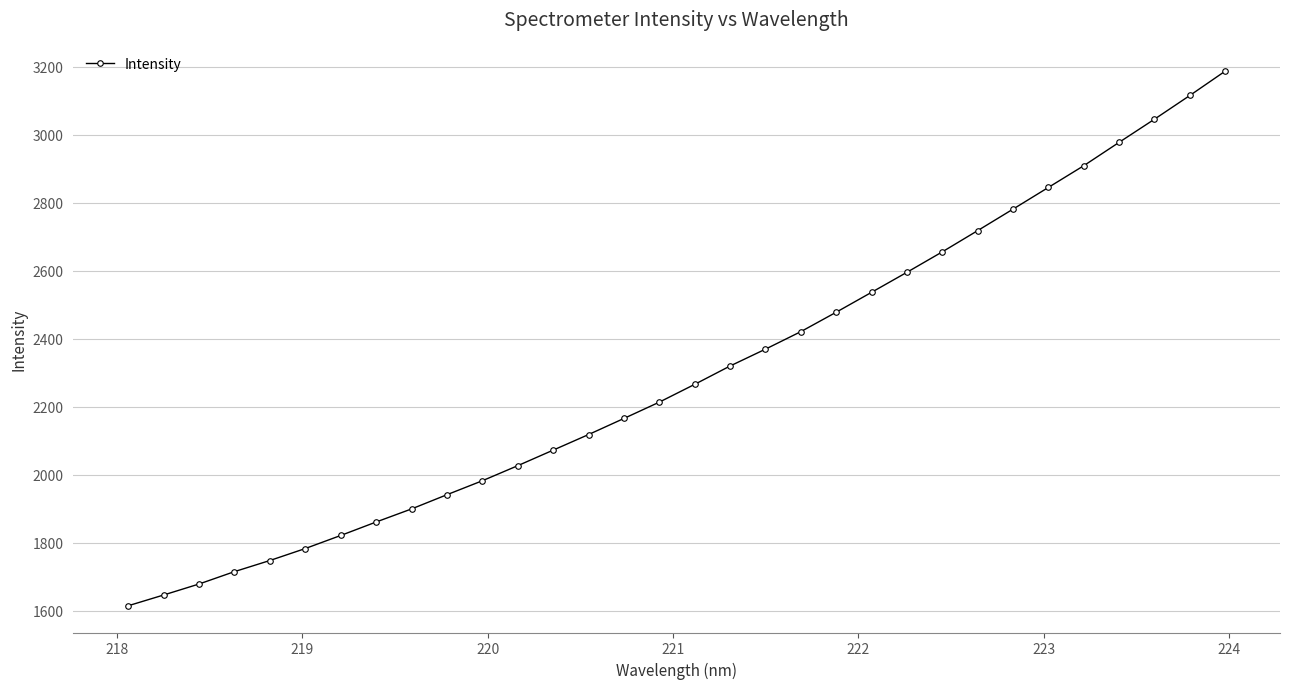

What is the smallest value displayed?

1614.7